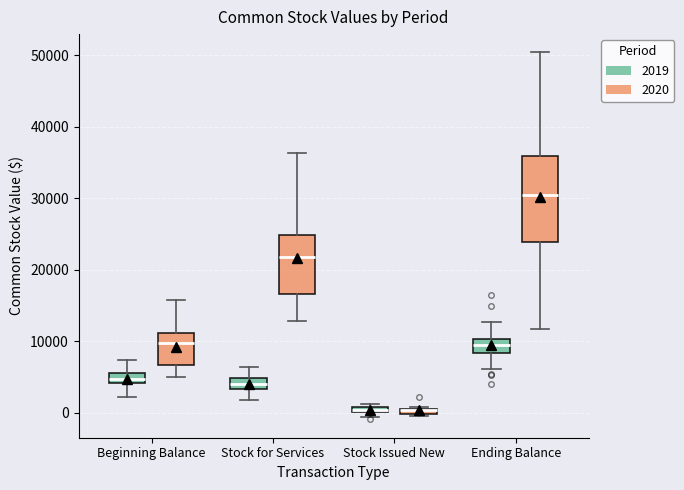

Comparing the boxes themselves (not the whiskers), which one is the tallest?

Ending Balance (2020)